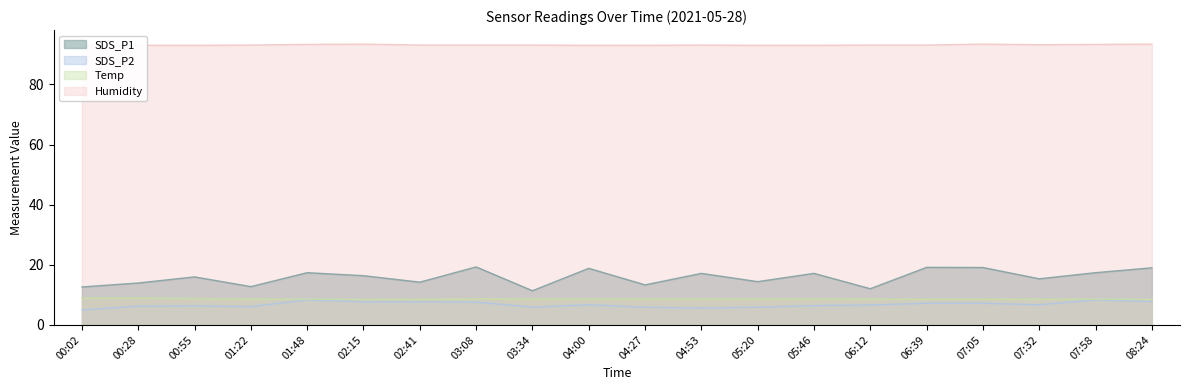

At which category does SDS_P1 reach its first local peak?

00:55